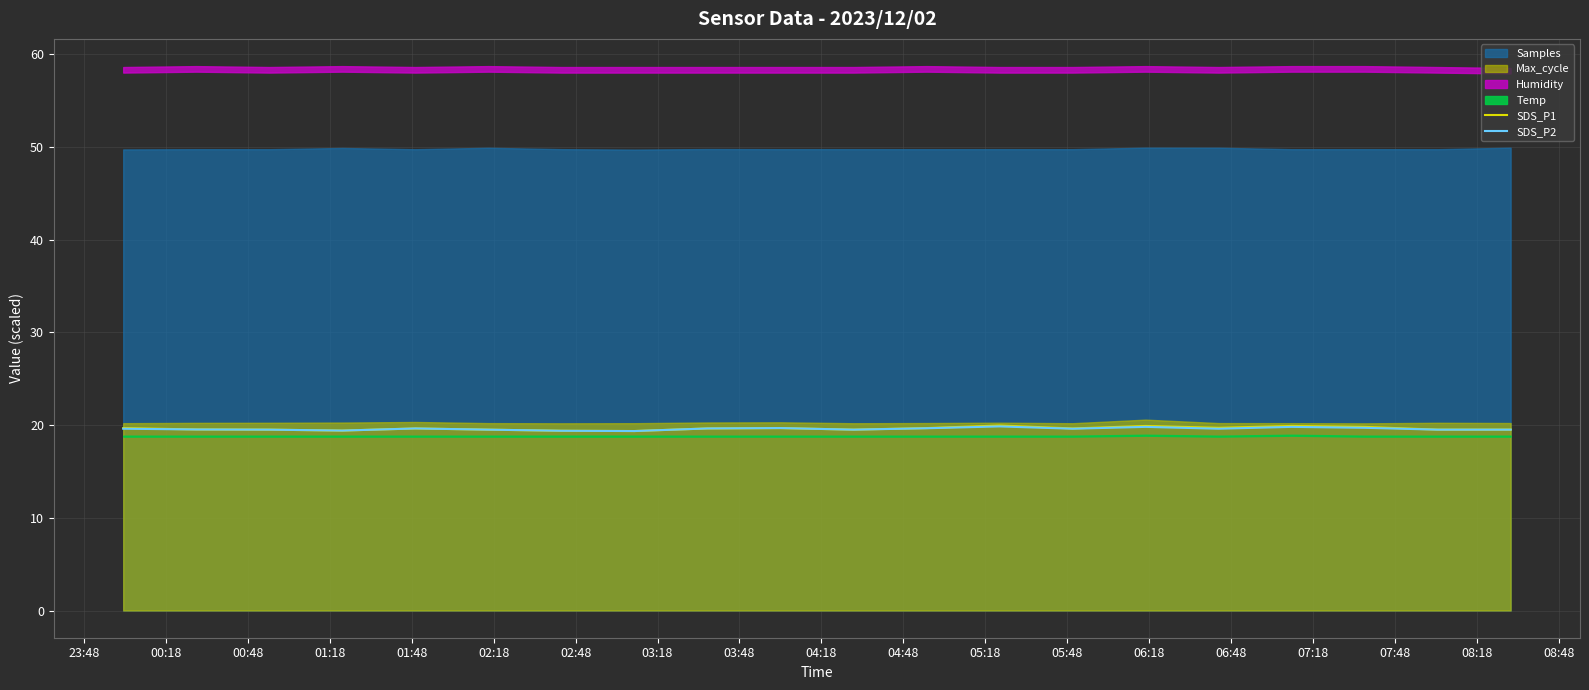

At how many categories does at least one series exceed 19?

20